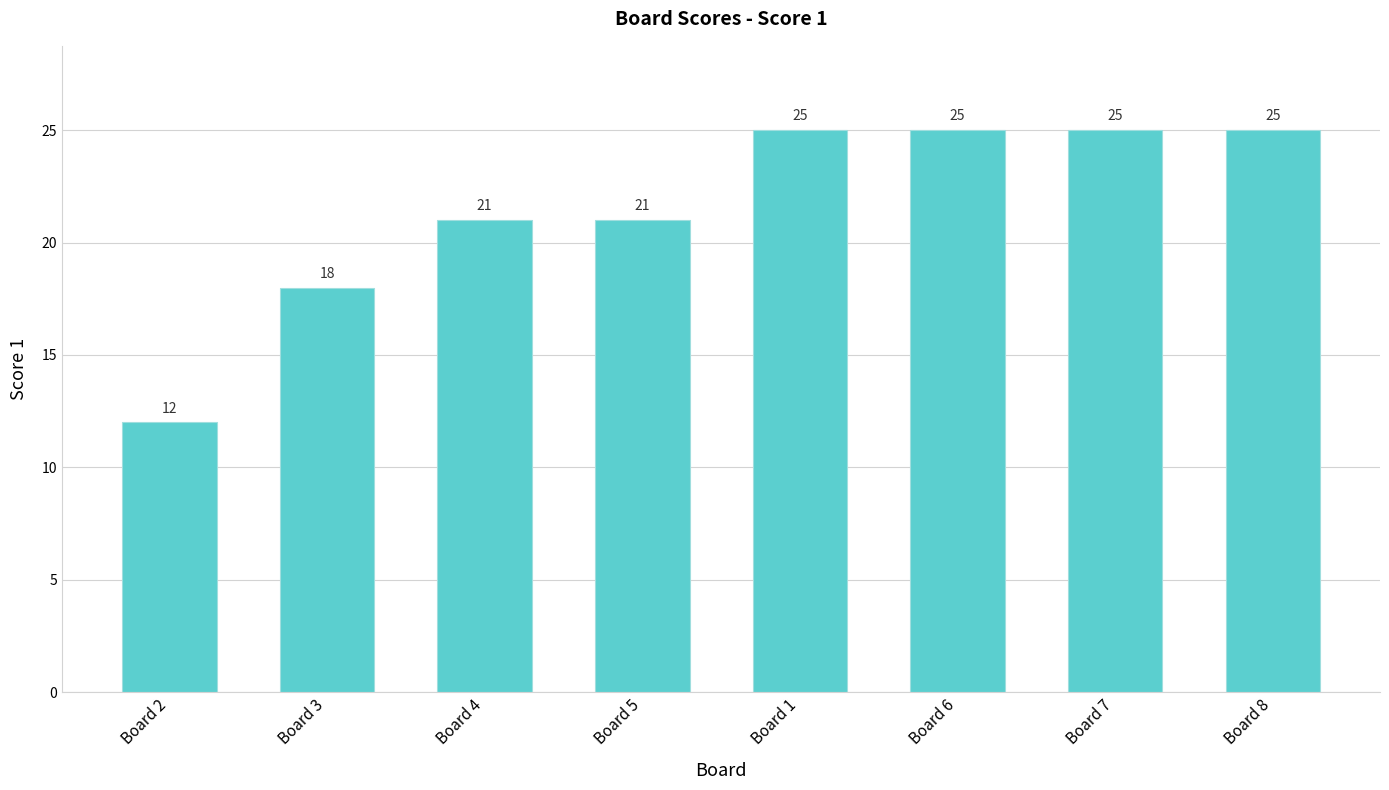

Which has a higher value, Board 1 or Board 5?

Board 1